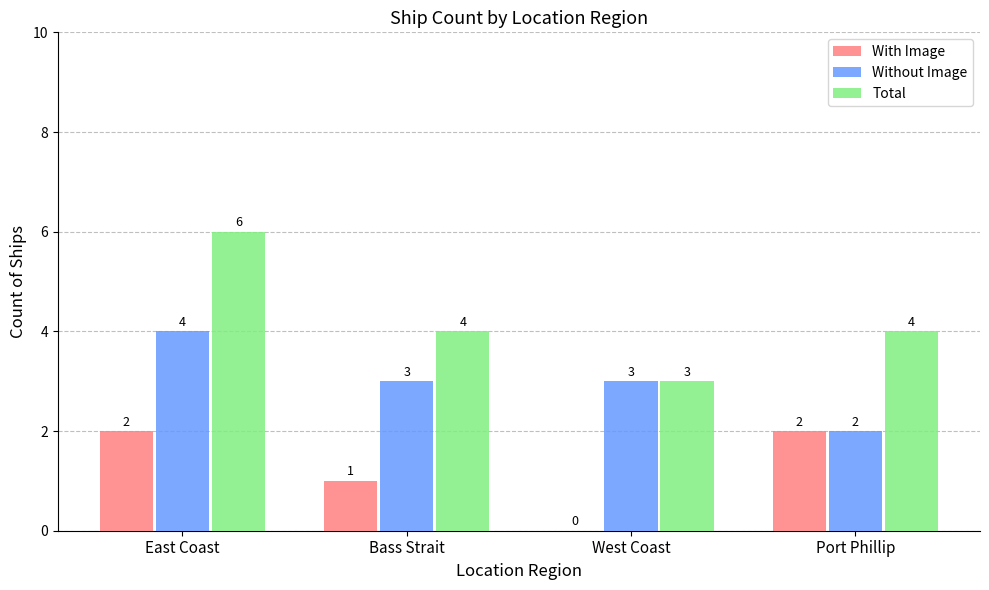

Which series has the largest range (max minus min)?

Total